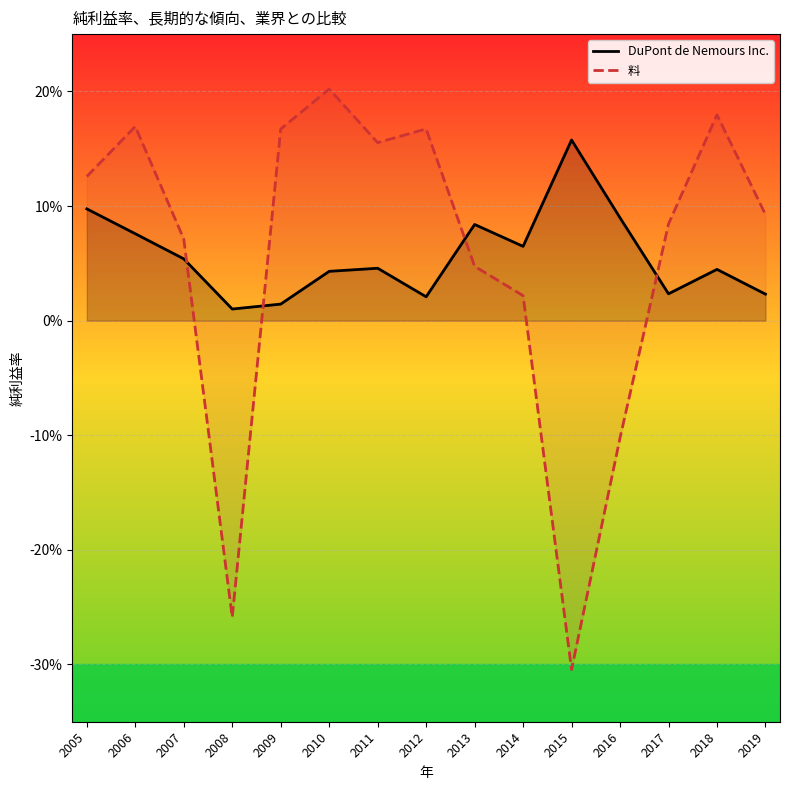

Where is the first local minimum for DuPont de Nemours Inc.?

2008